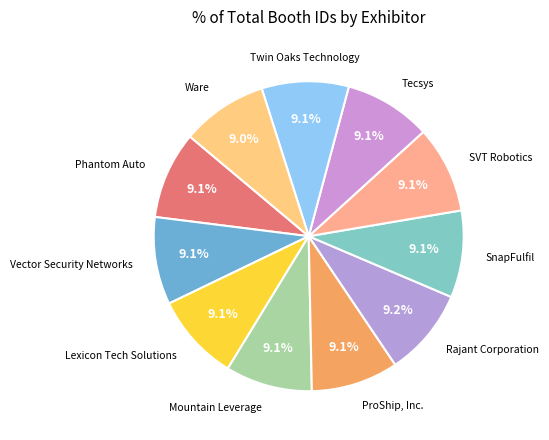

Do Phantom Auto and Rajant Corporation together represent more than half of the pie?

No